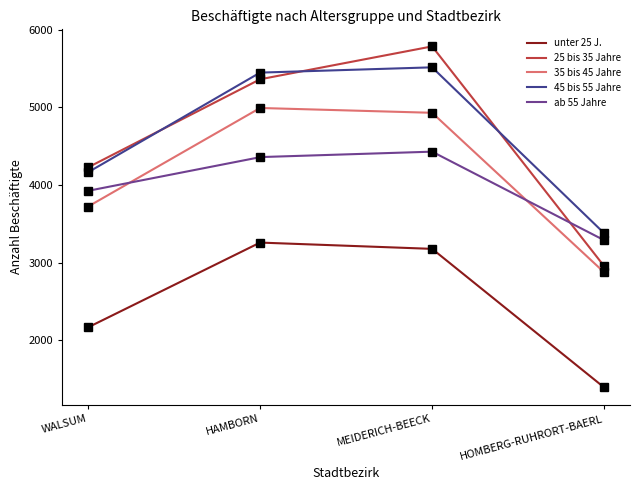

The value of 25 bis 35 Jahre at MEIDERICH-BEECK is 5786. True or false?

True